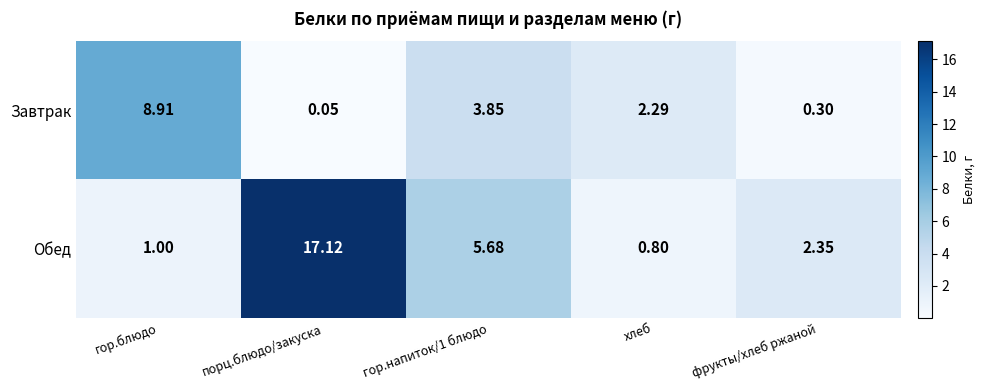

Is the value of Обед at гор.блюдо greater than the value of Завтрак at хлеб?

No